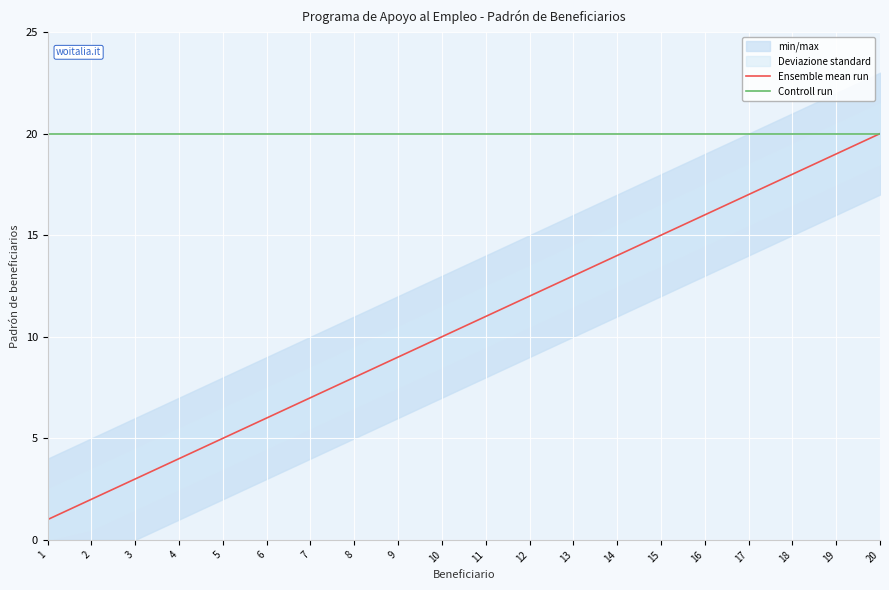

List the labels in order of Ensemble mean run value, smallest first.

1, 2, 3, 4, 5, 6, 7, 8, 9, 10, 11, 12, 13, 14, 15, 16, 17, 18, 19, 20